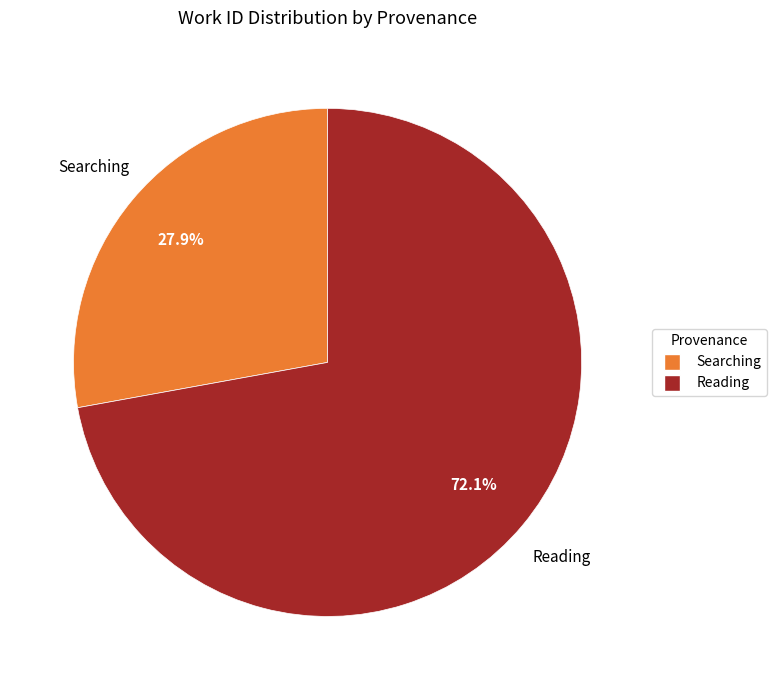

Count the number of slices in the pie.

2